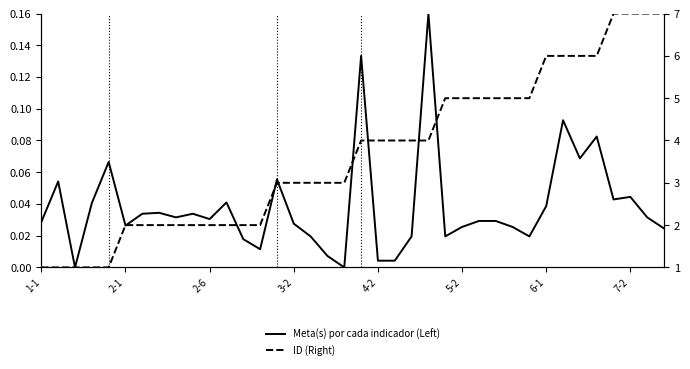

True or false: ID (Right) and Meta(s) por cada indicador (Left) cross at least once.

False